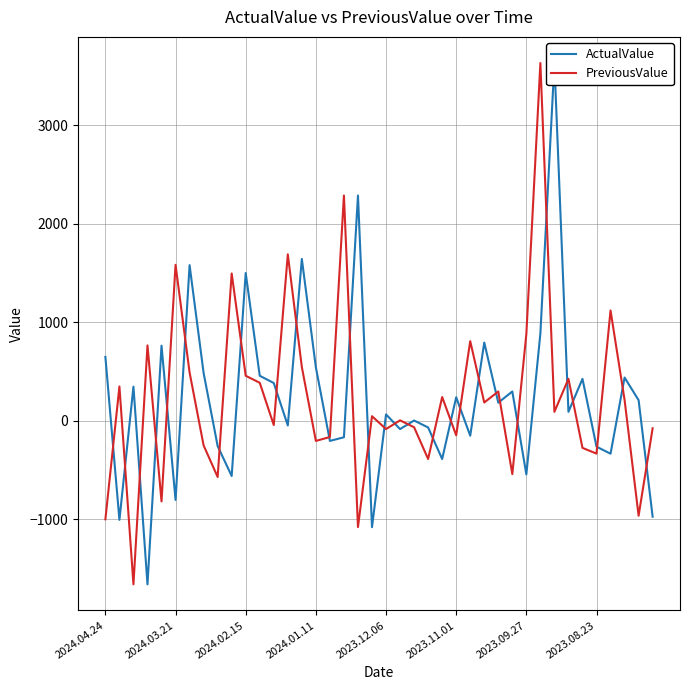

Is this an area chart (filled region under the line)?

No